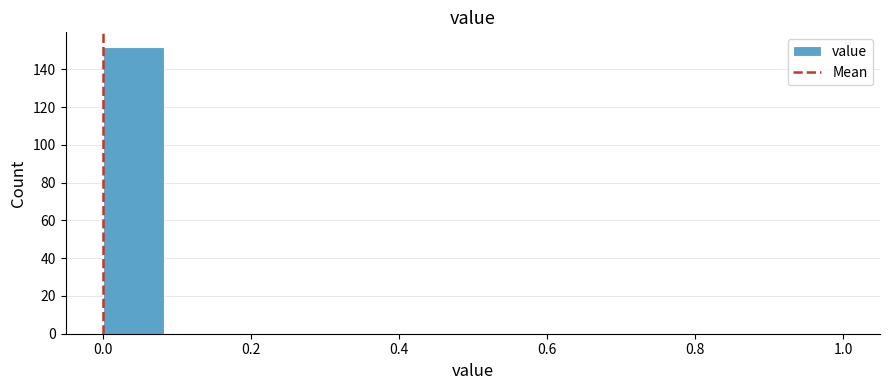

Reading left to right, transcribe this chart: for each bar, give the range it covers on the x-axis and its height. Neither the bar edges nor the heights are printed on the chart, so give them approximately, as read against the axes.

0.00 to 0.08: 152
0.08 to 0.16: 0
0.16 to 0.26: 0
0.26 to 0.34: 0
0.34 to 0.42: 0
0.42 to 0.50: 0
0.50 to 0.58: 0
0.58 to 0.66: 0
0.66 to 0.76: 0
0.76 to 0.84: 0
0.84 to 0.92: 0
0.92 to 1.00: 0